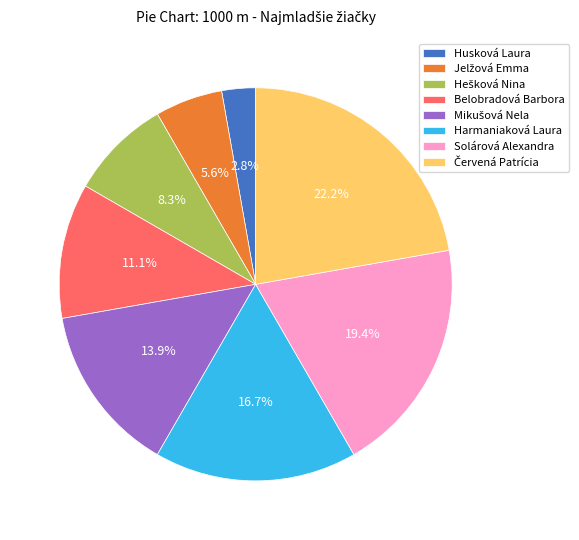

What portion of the pie excludes Belobradová Barbora?

88.9%